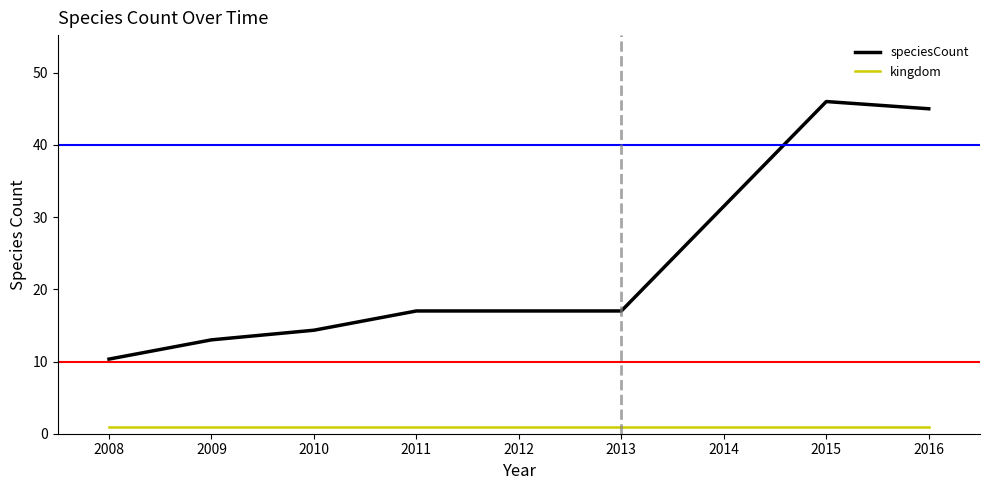

The value of kingdom at 2014 is 1.0. True or false?

True